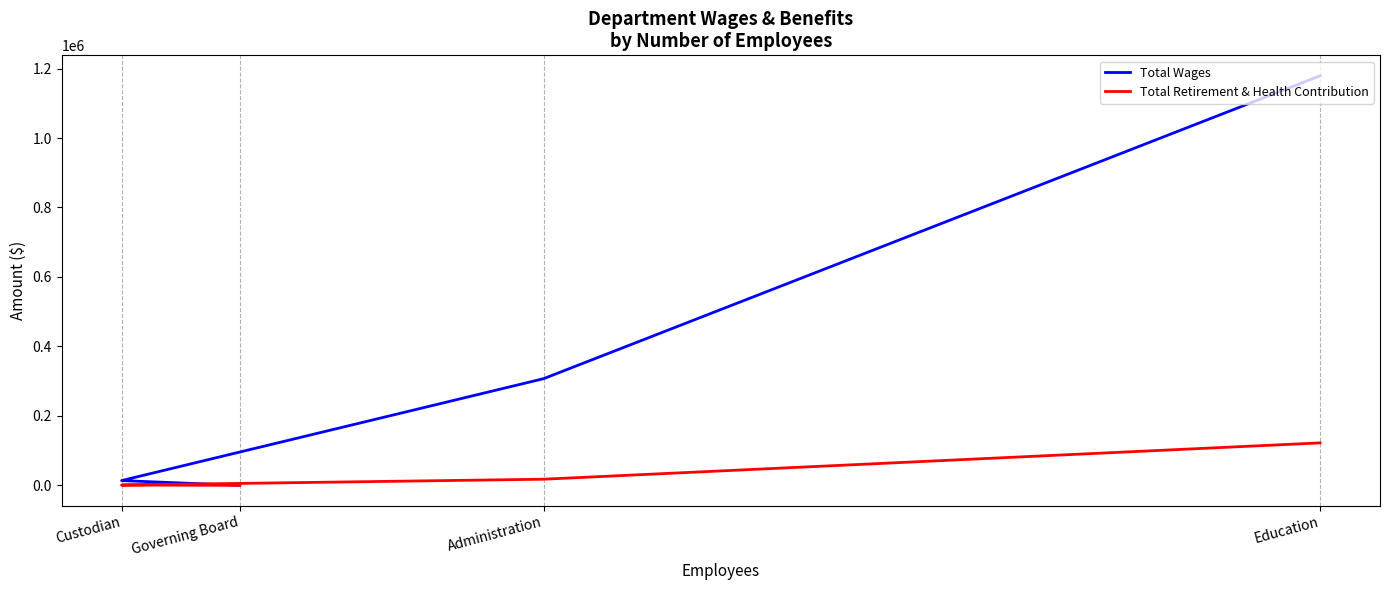

Is it true that Total Retirement & Health Contribution equals 9322 at Administration?

False